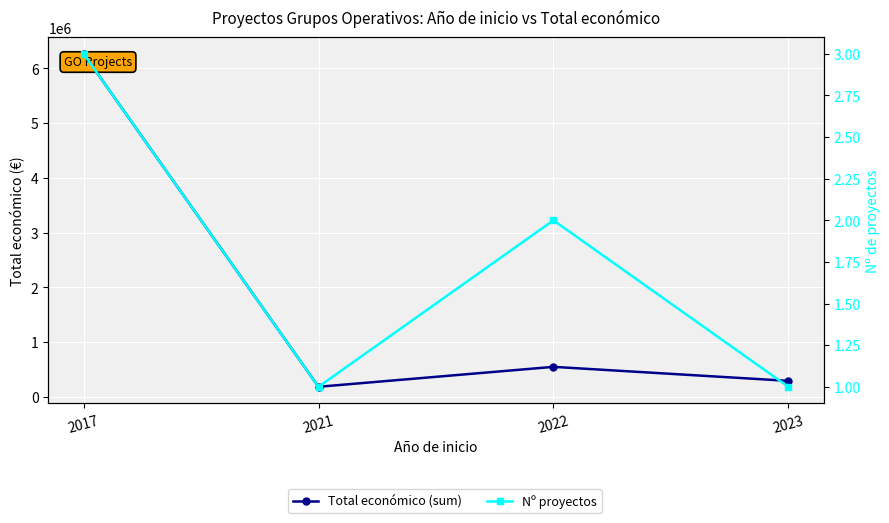

Which series has the largest total across all categories?

Total económico (sum)